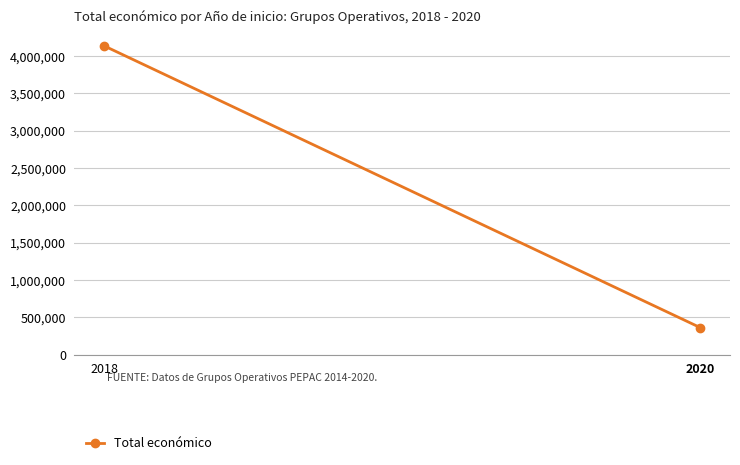

True or false: the data shows 363424.6 at 2020.

True